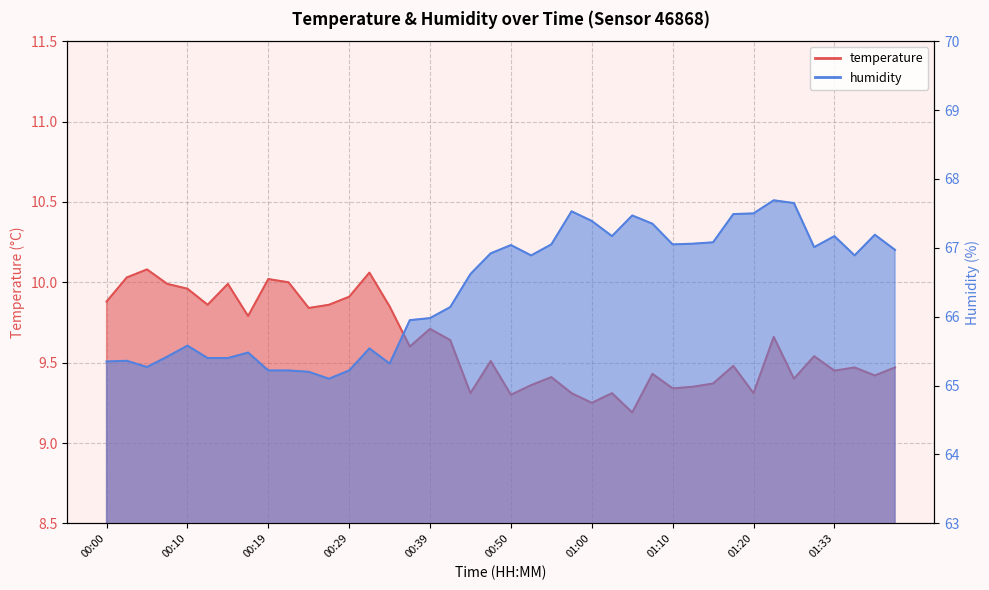

Rank the series by their average value, from highest to lowest.

humidity, temperature